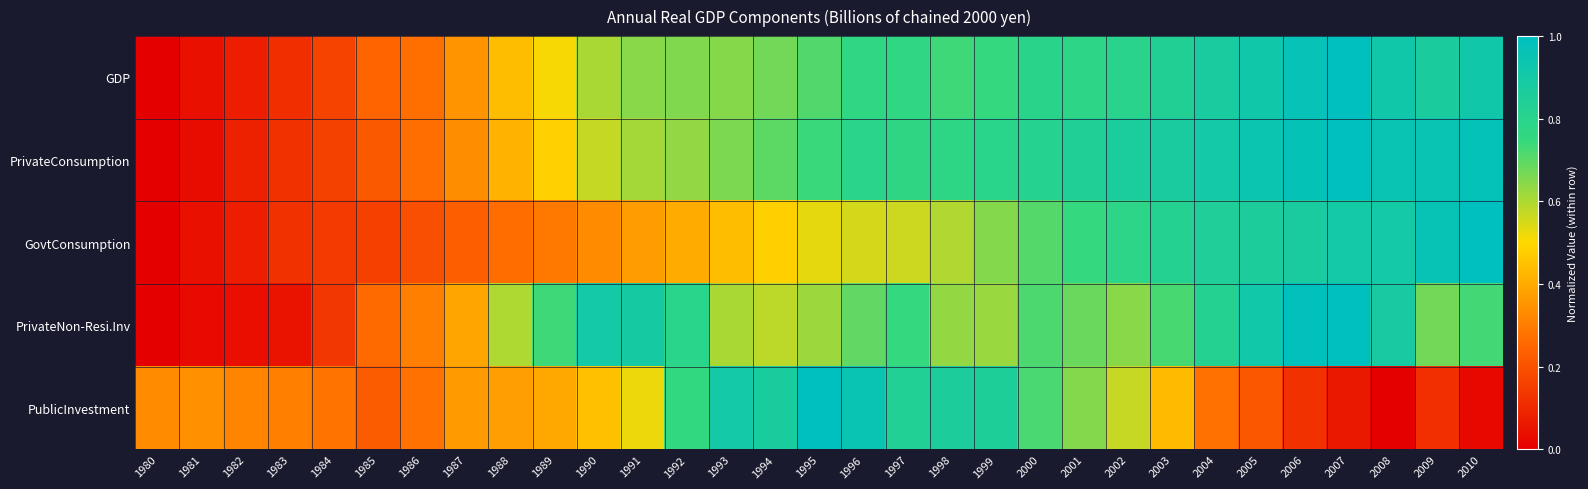

What is the spread (max minus min) of values at 1996?

0.4